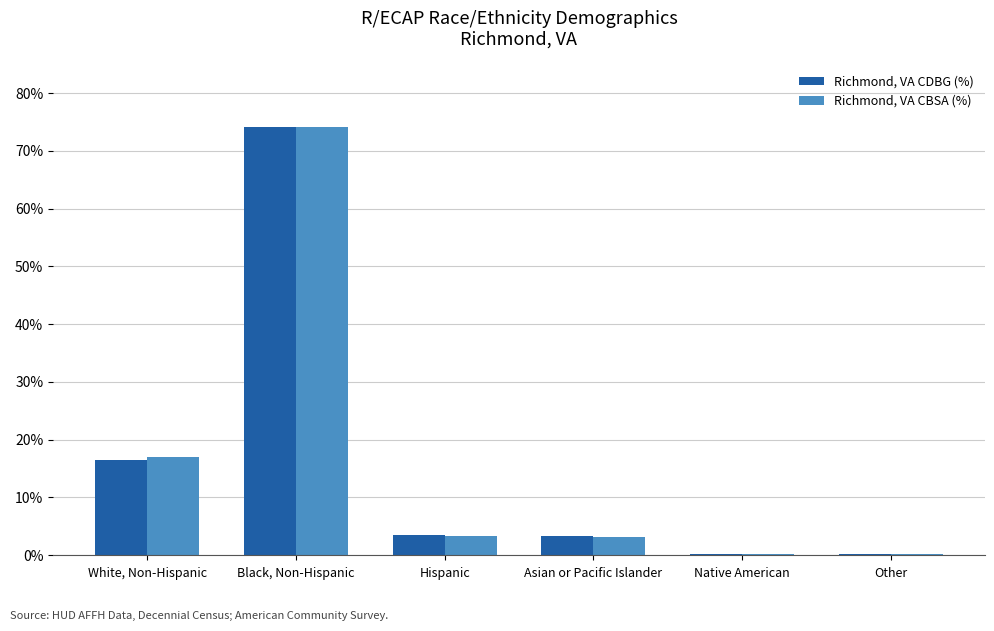

At which label is Richmond, VA CDBG (%) closest to 37?

White, Non-Hispanic